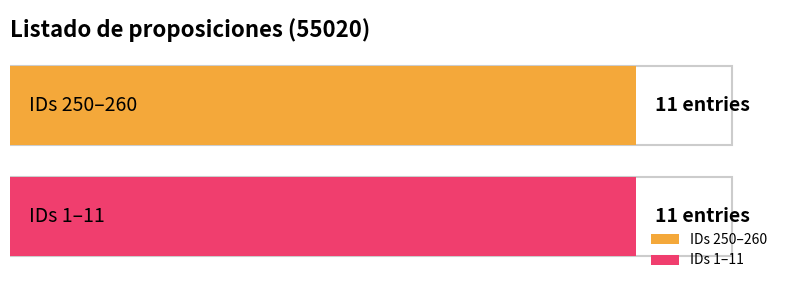

Which category has the lowest value across all series?

1